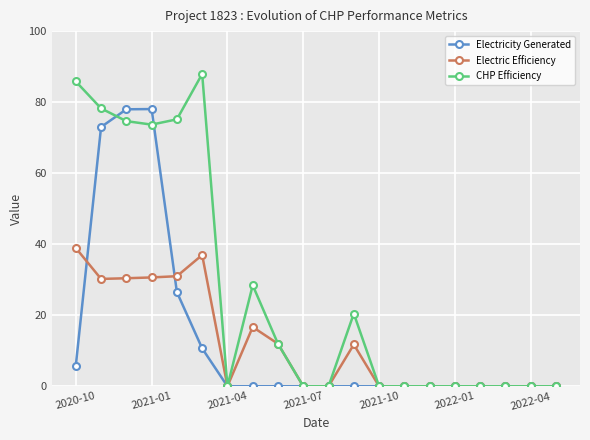

What is the greatest value displayed?

87.9